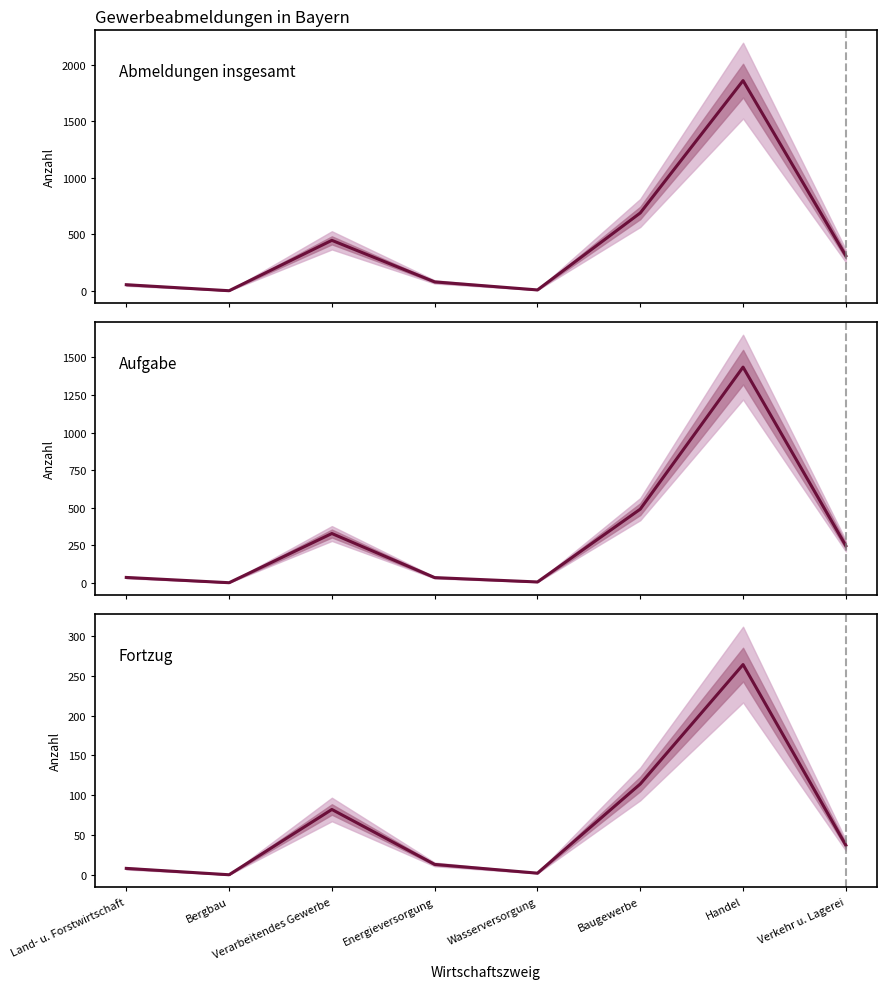

True or false: Aufgabe and Abmeldungen insgesamt cross at least once.

False